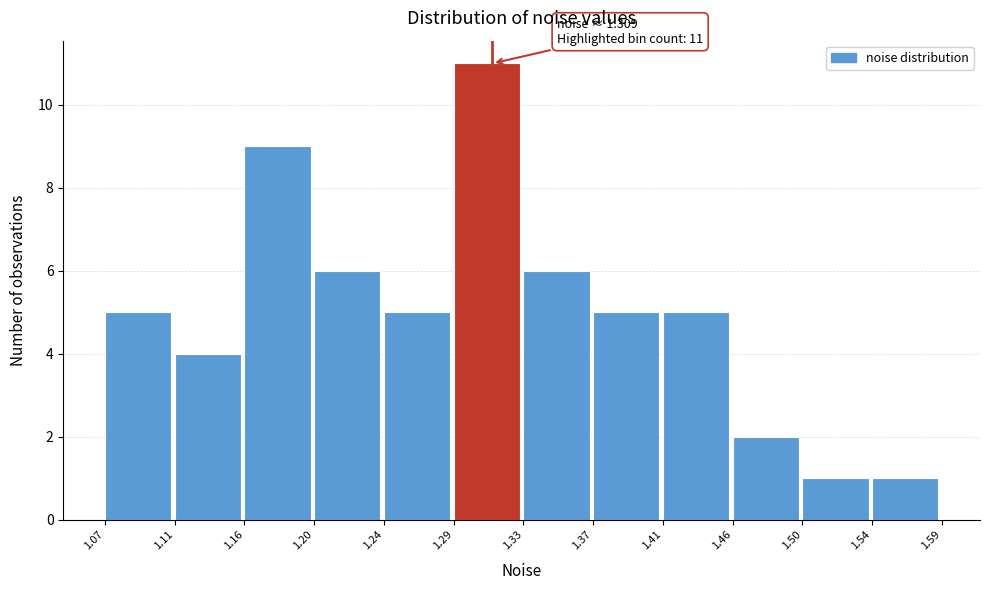

Which range on the x-axis has the tallest bar?

1.29 to 1.33